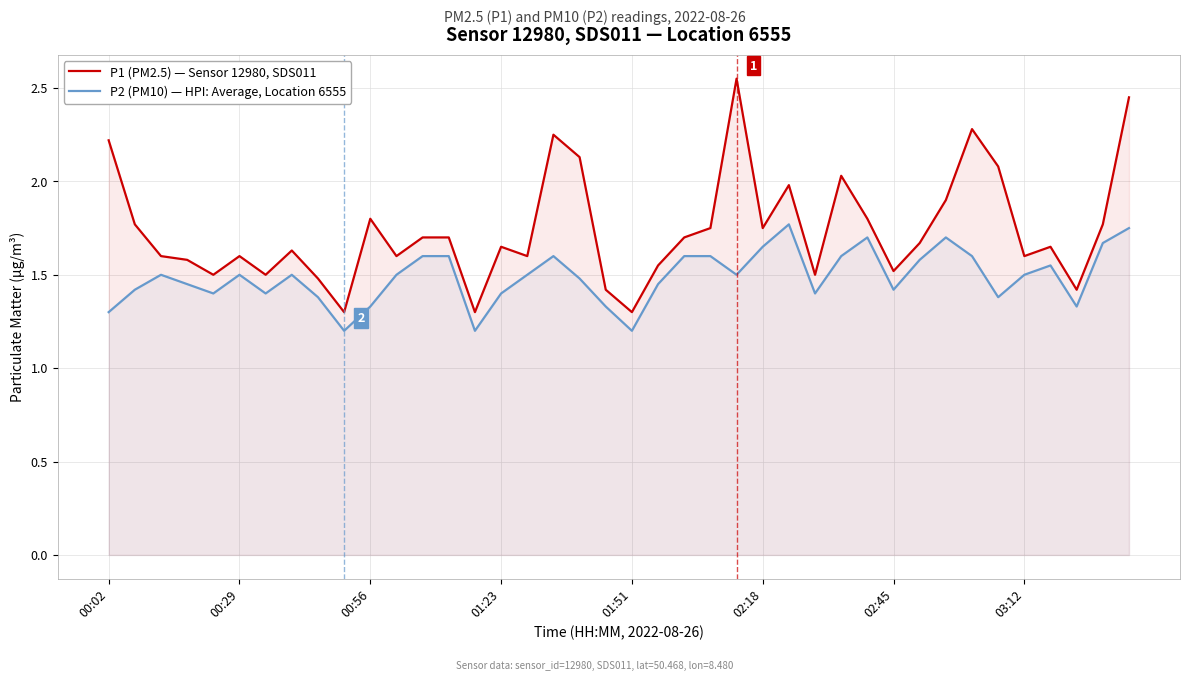

At which category is the sum across all series the highest?

39